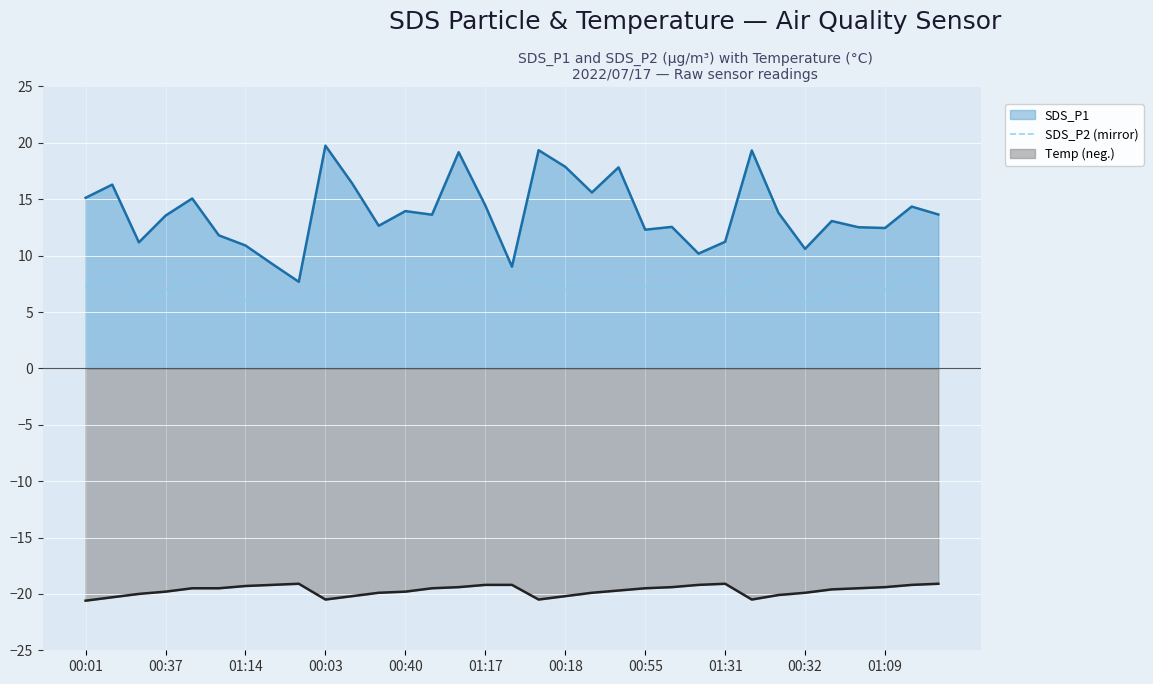

What is the maximum value for Temp (neg.)?

-19.1